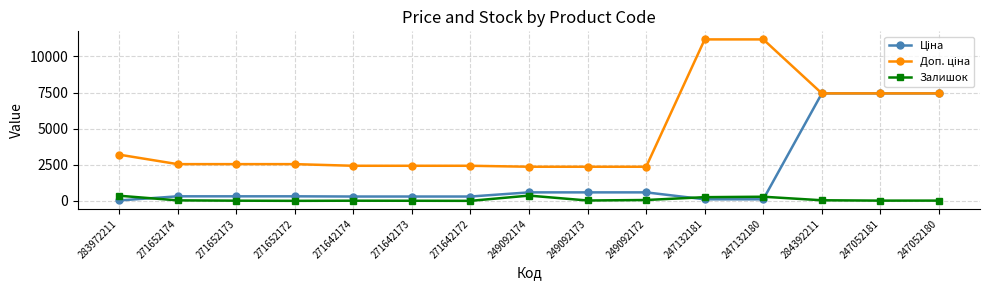

Is it true that Залишок equals 5.0 at 271652172?

True